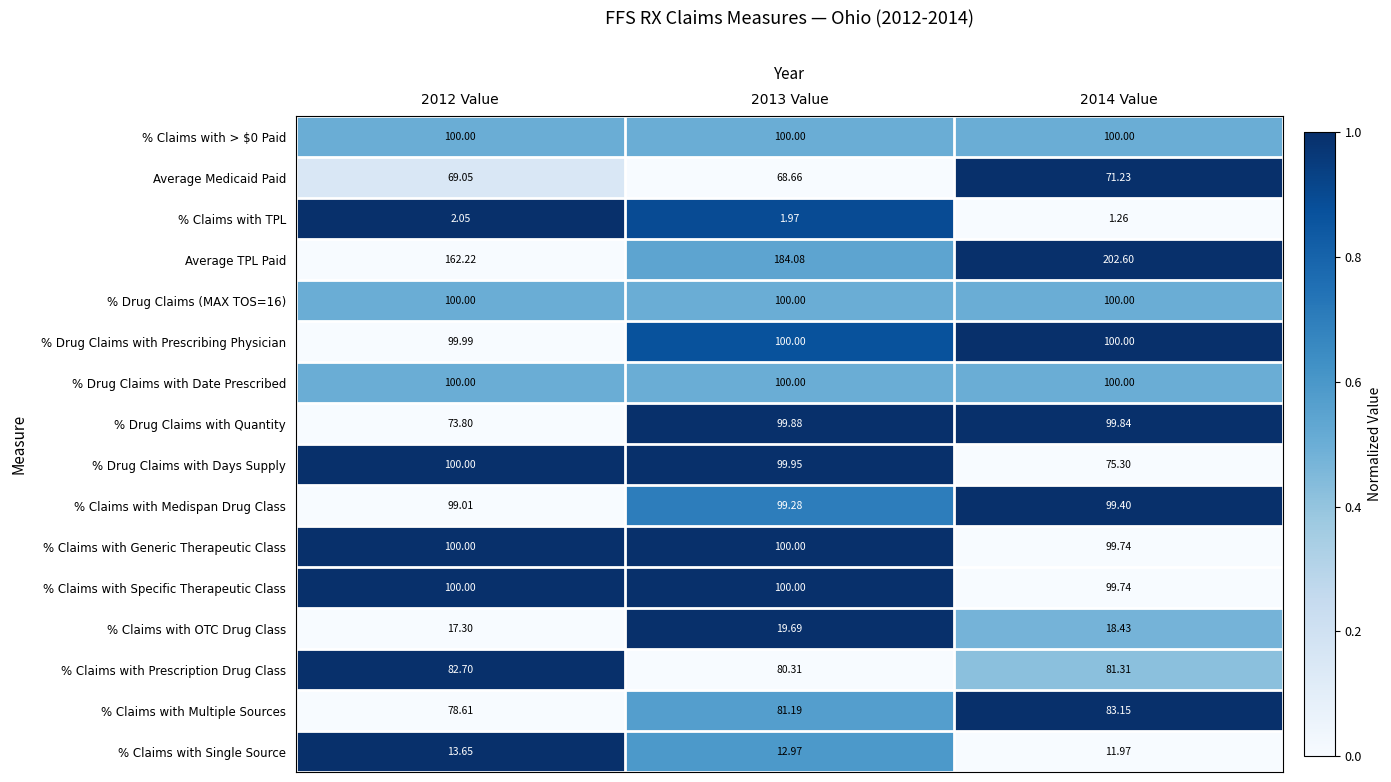

What is the total value across all series at 2013 Value?

1348.0